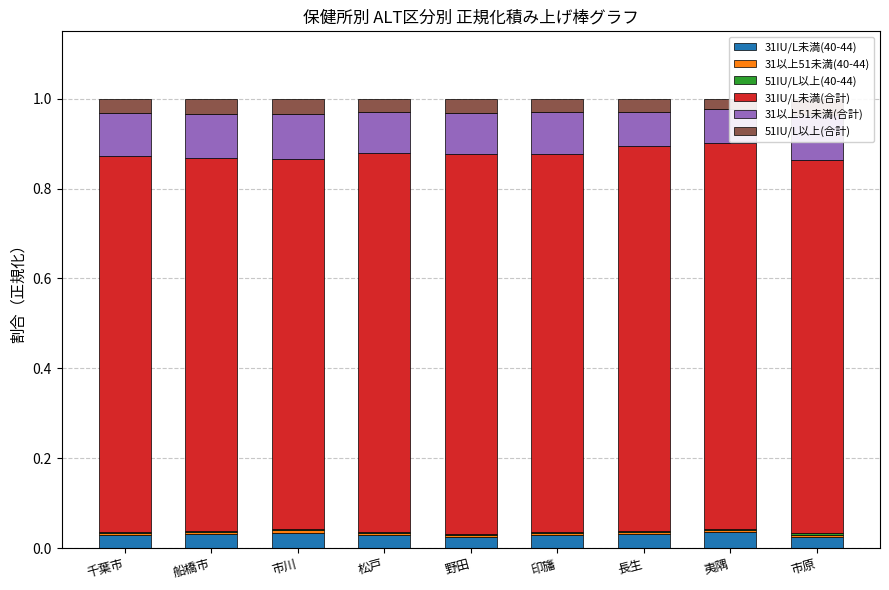

What is the total value across all series at 市川?

1.0